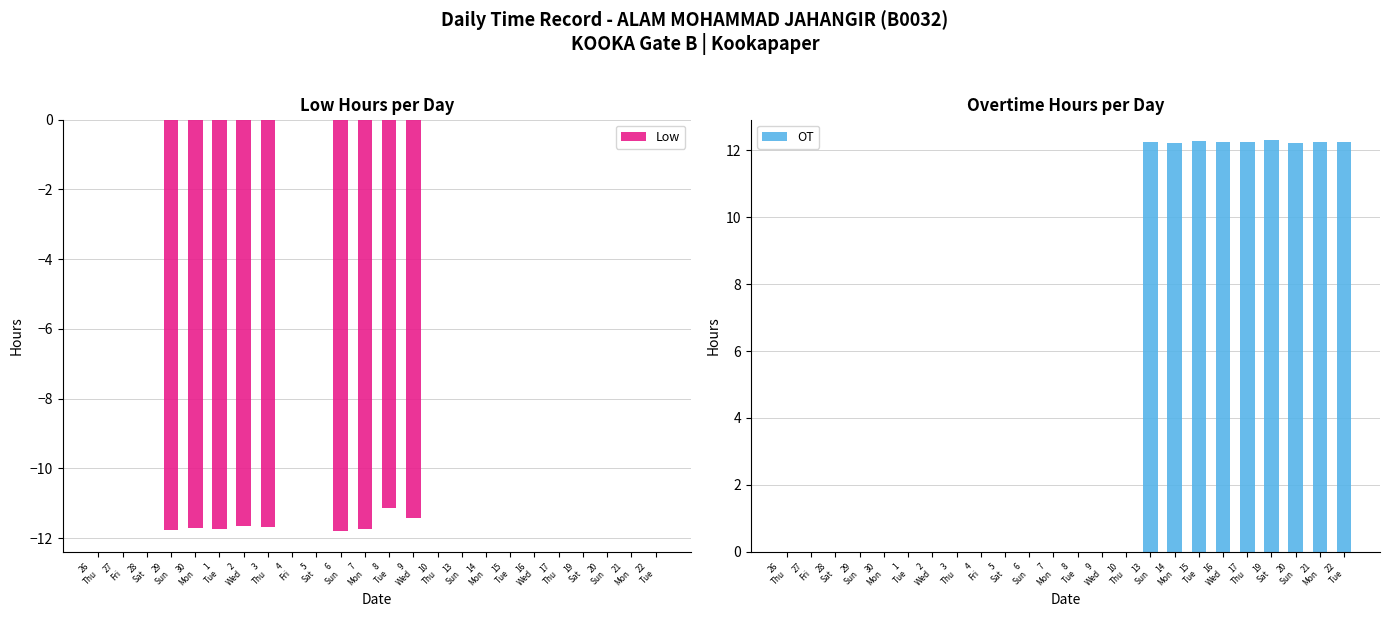

Are the bars horizontal?

No